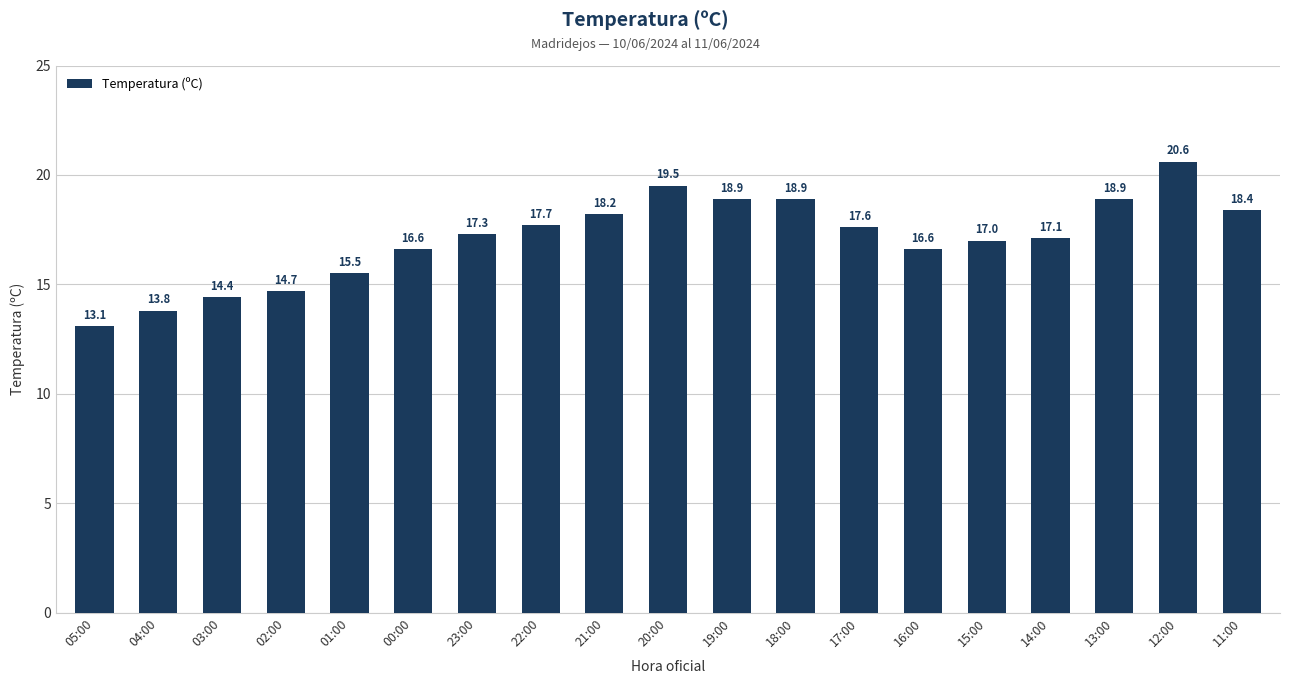

True or false: the data shows 16.6 at 00:00.

True